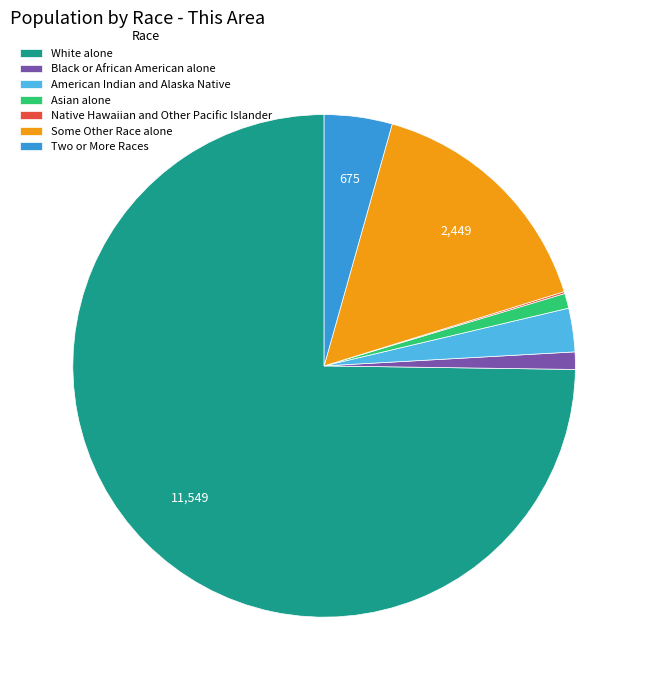

True or false: White alone accounts for 68% of the total.

False